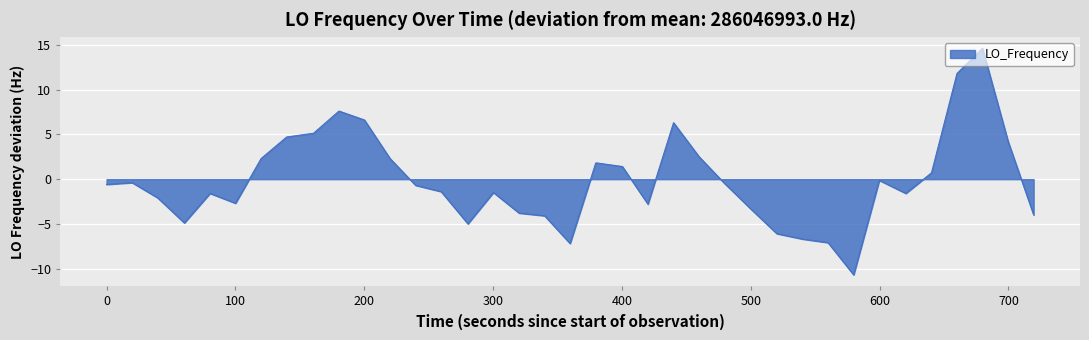

How many positive values are there?

16